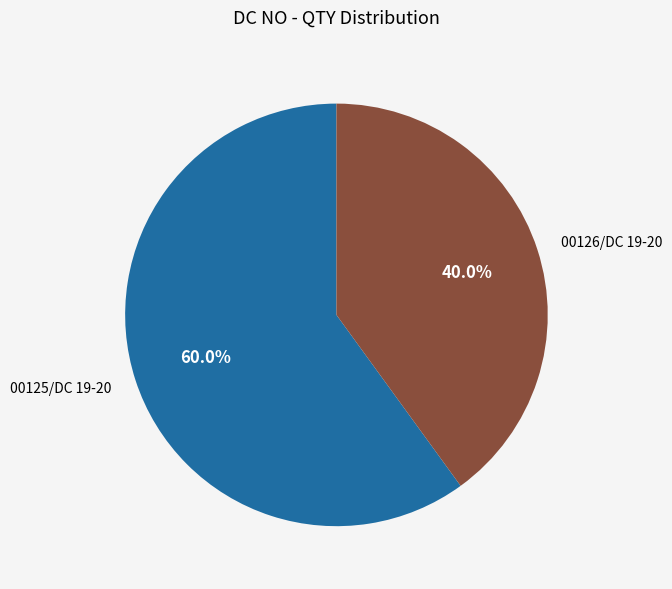

Is there any slice that represents more than half of the pie?

Yes